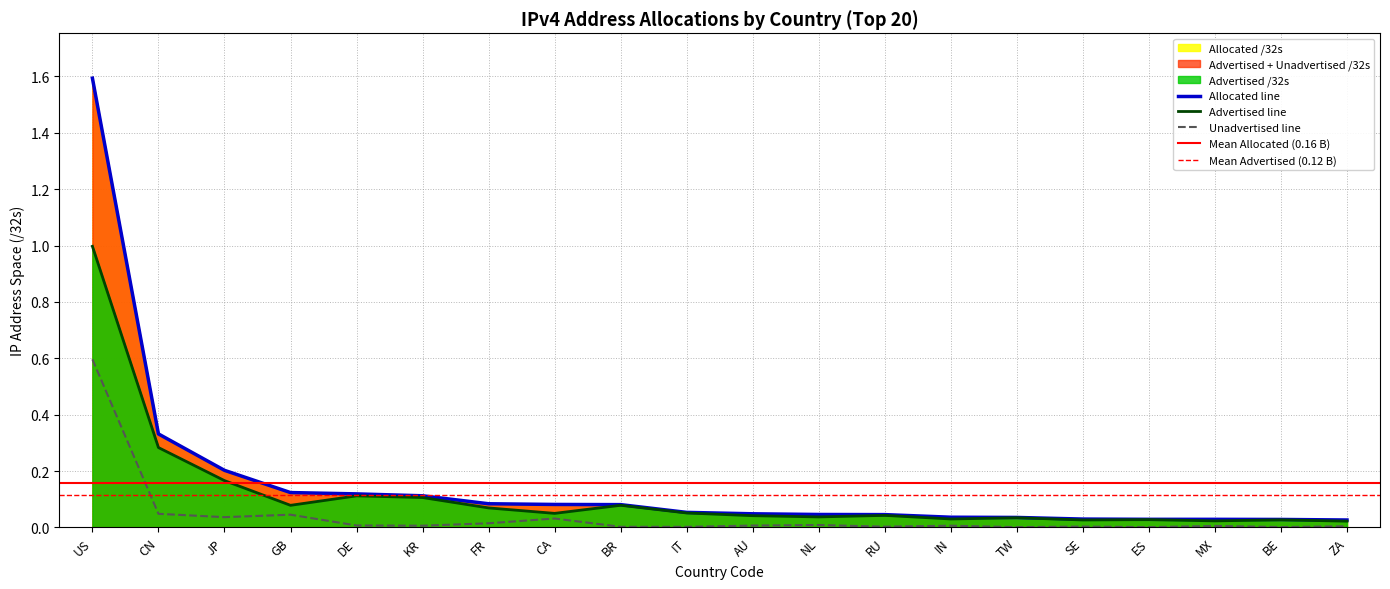

List the labels in order of Advertised /32s value, largest first.

US, CN, JP, DE, KR, BR, GB, FR, IT, CA, RU, AU, NL, TW, IN, ES, BE, SE, MX, ZA